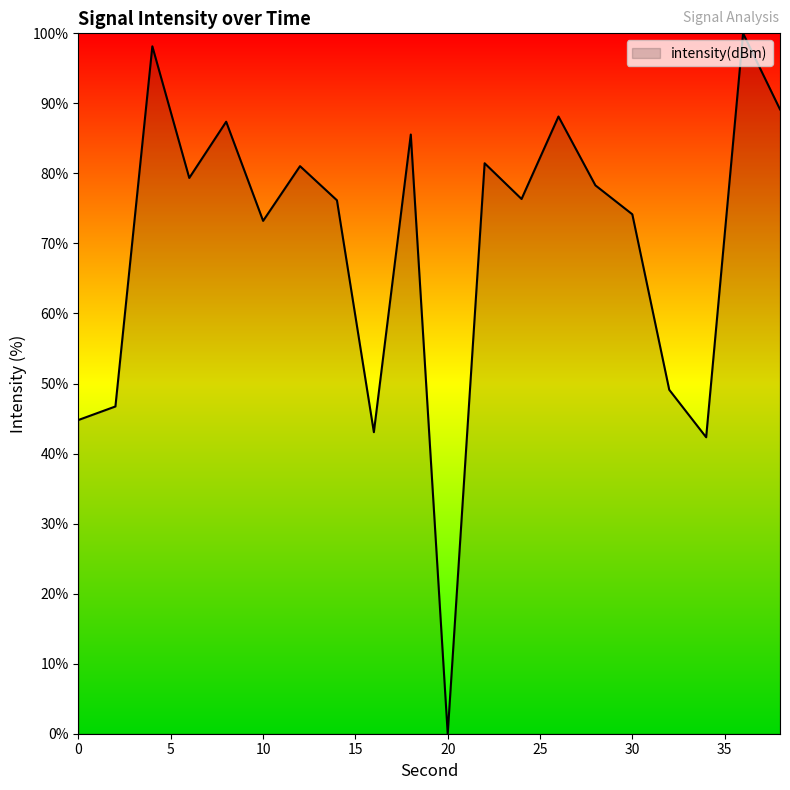

What is the maximum value shown in the chart?

100.0